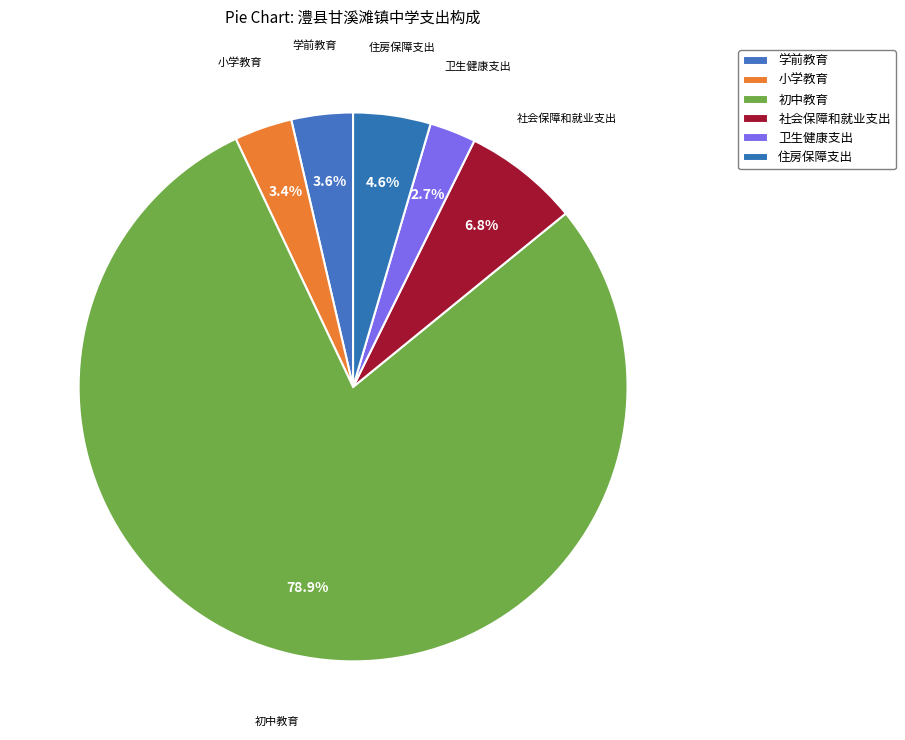

How many segments does this pie chart have?

6